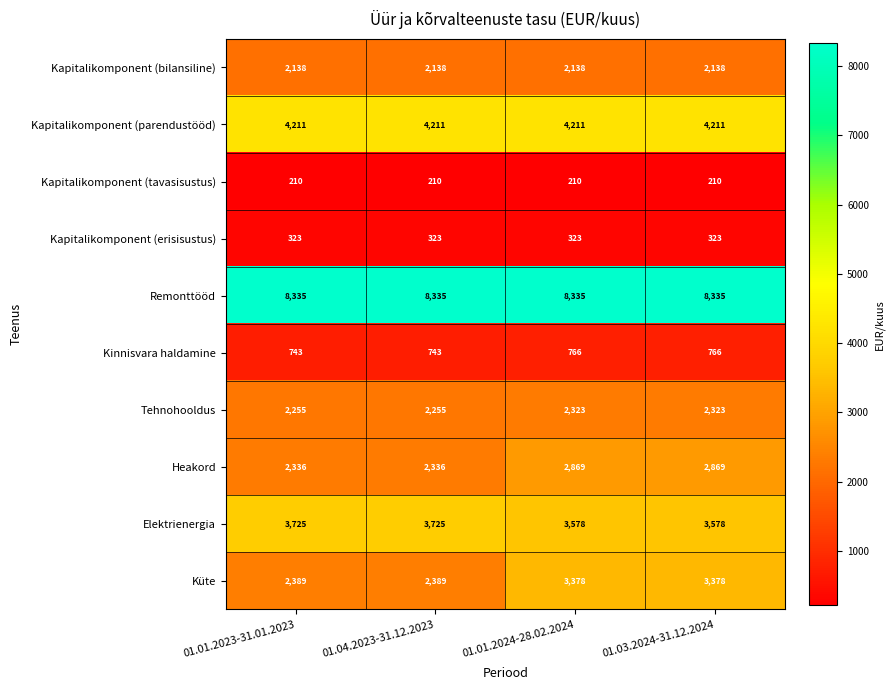

Count the number of categories in the chart.

4